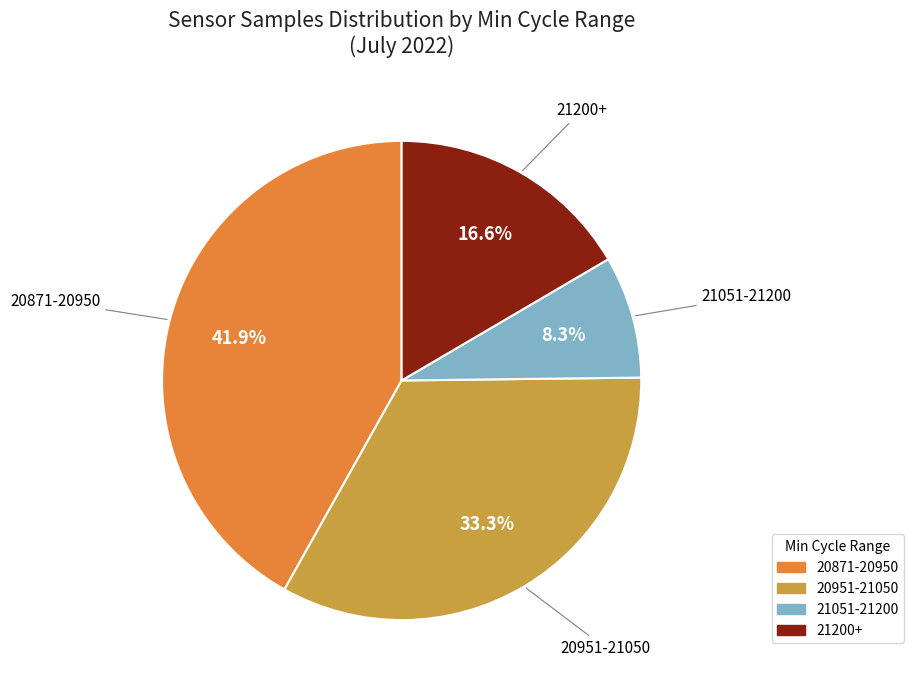

Is there a majority slice in this chart?

No